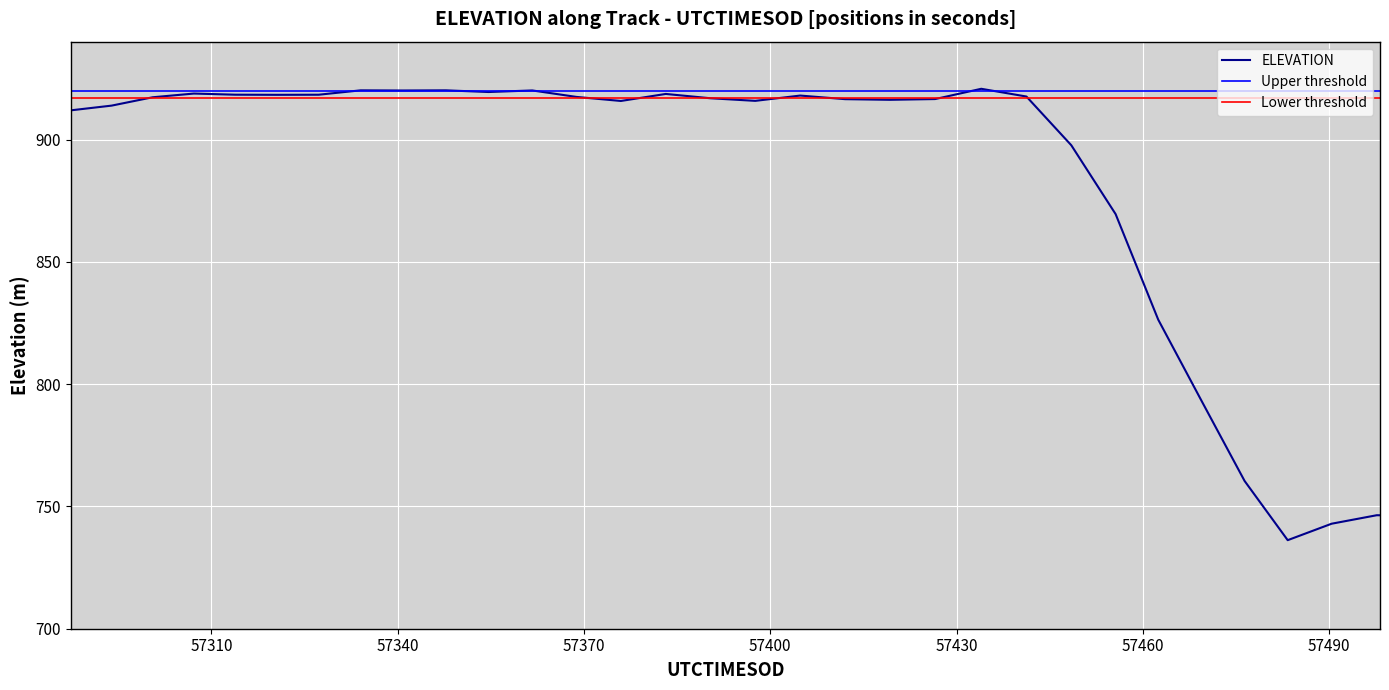

The chart shows a value of 1340.3 at 57334.0409. True or false?

False